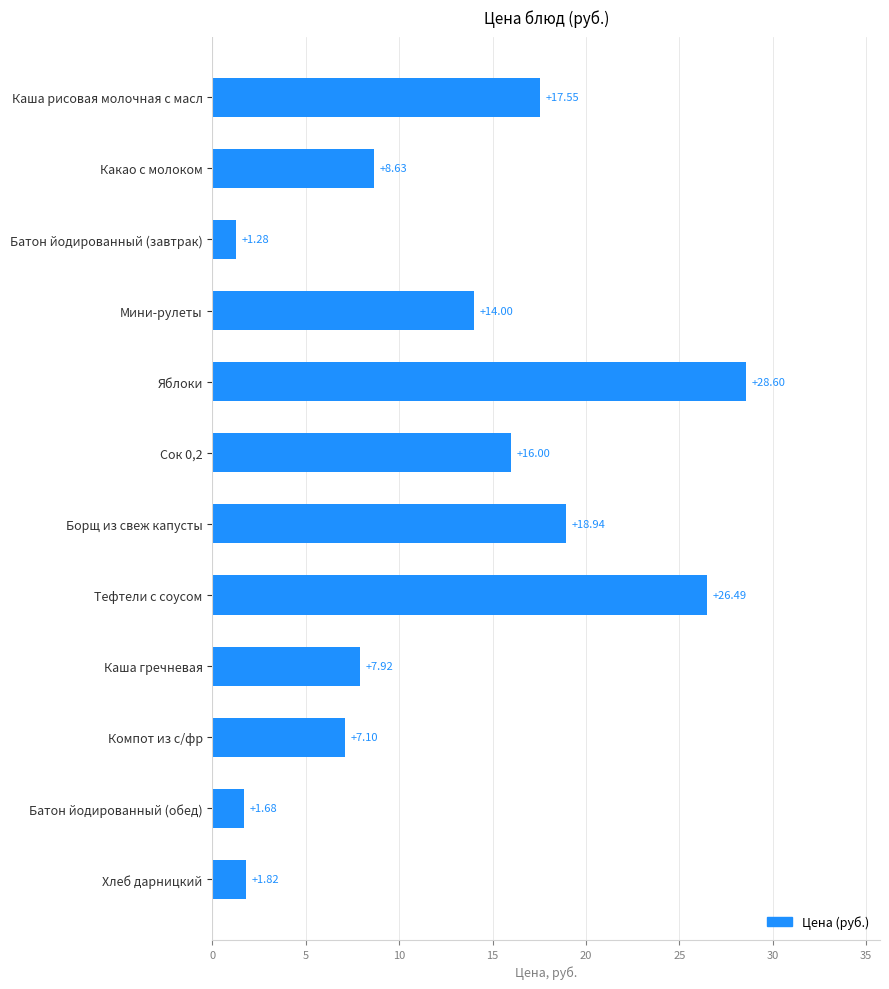

Approximately how many times larger is the value at Яблоки compared to Борщ из свеж капусты?

1.5